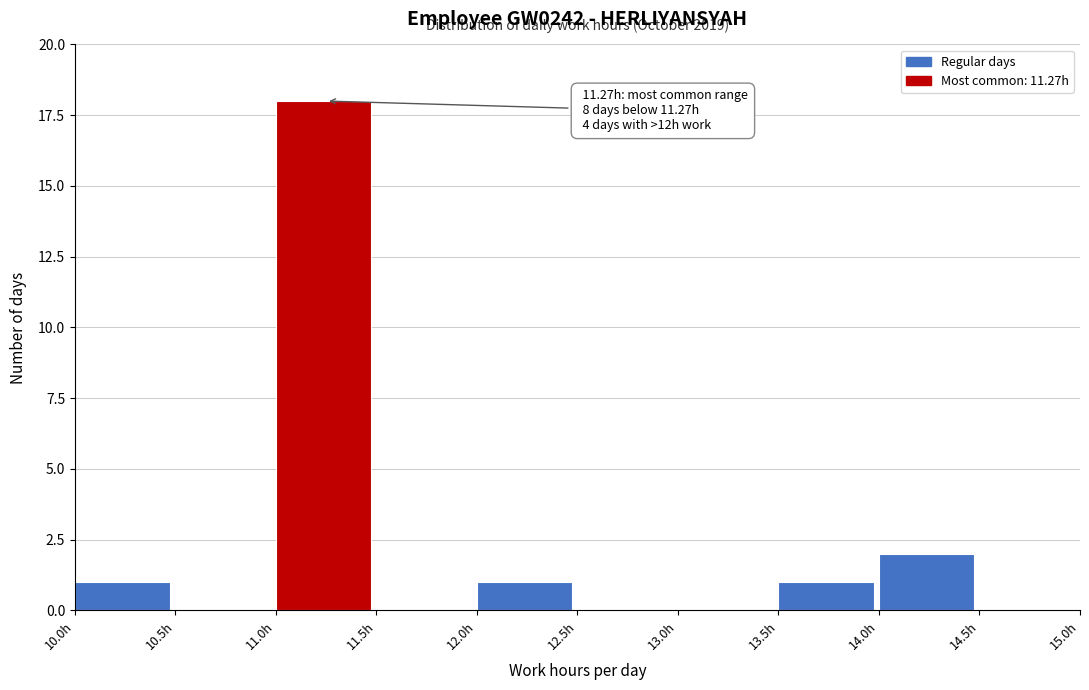

Which range on the x-axis has the tallest bar?

11.0 to 11.5